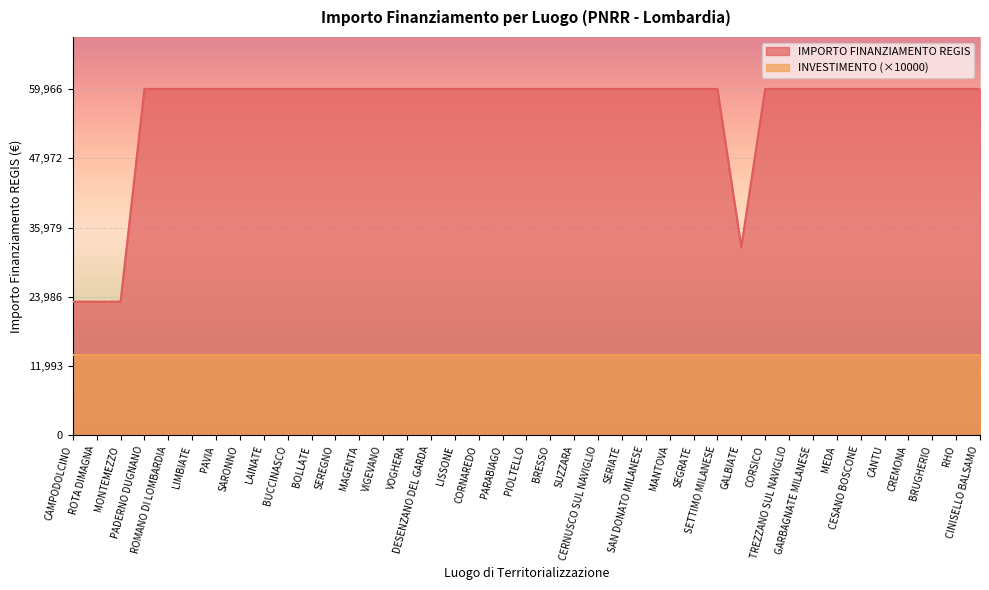

How many series are shown in this chart?

2